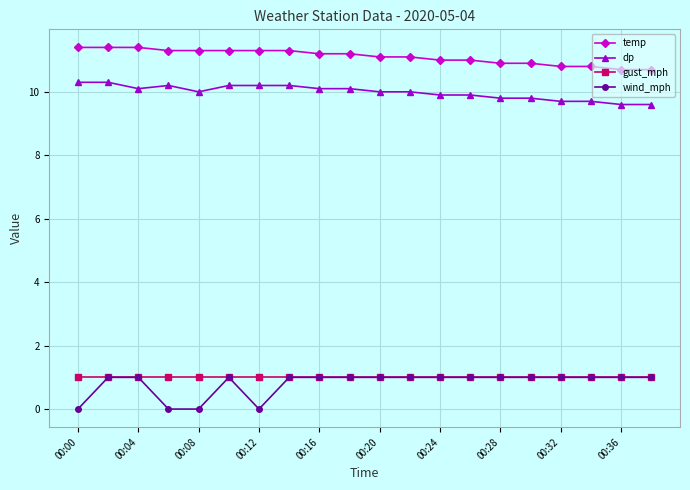

What is the difference between the maximum and minimum values in the temp series?

0.7